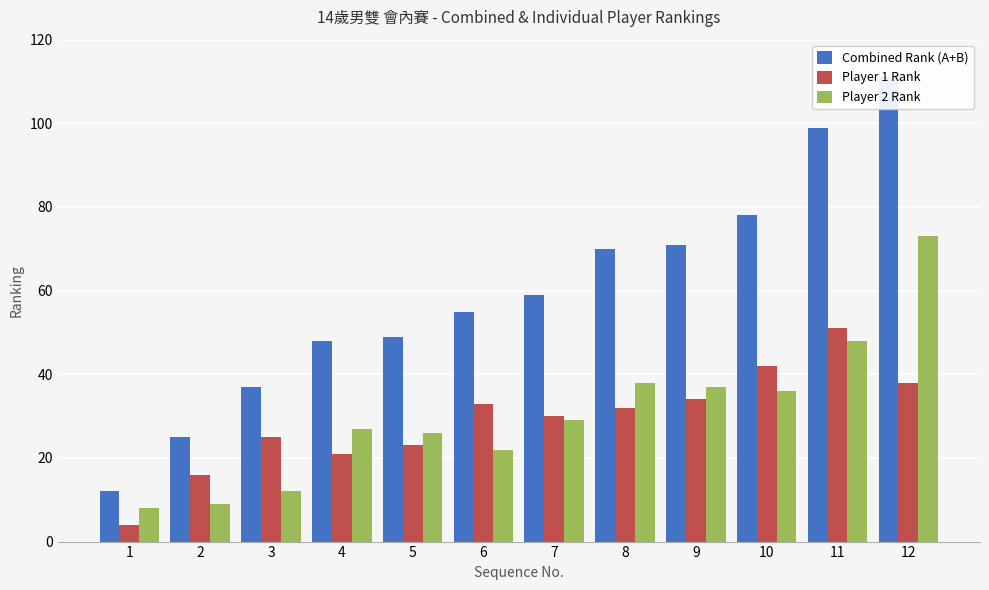

The Combined Rank (A+B) series shows 50 at 3. True or false?

False